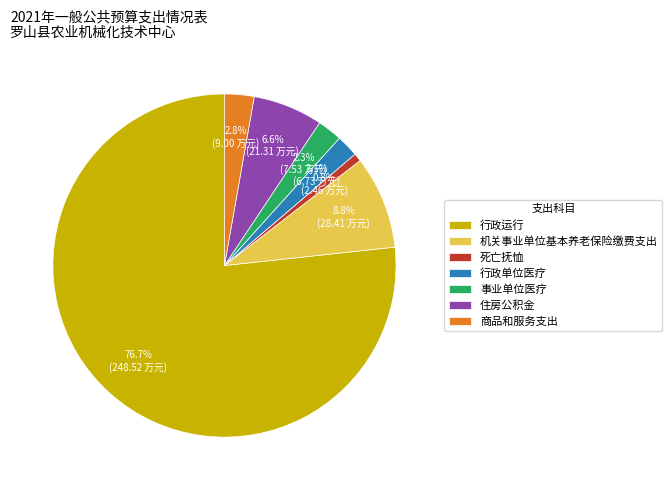

How many segments does this pie chart have?

7